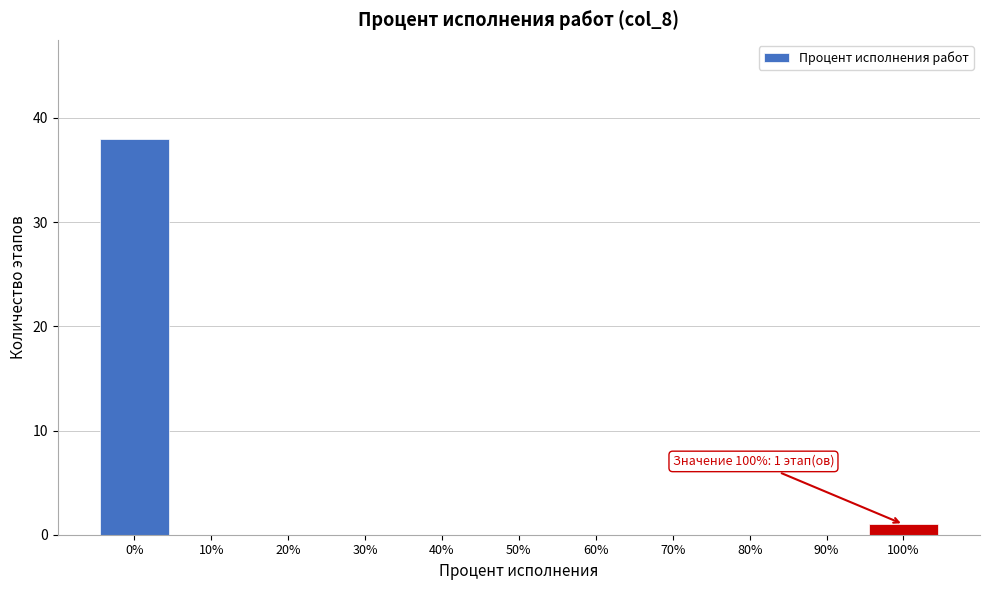

Which range on the x-axis has the tallest bar?

-5 to 5